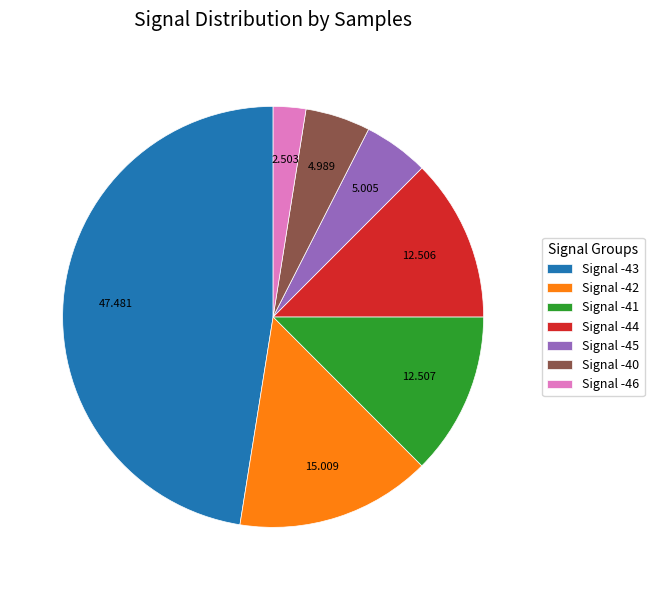

Combined, do Signal -41 and Signal -45 account for over 50%?

No